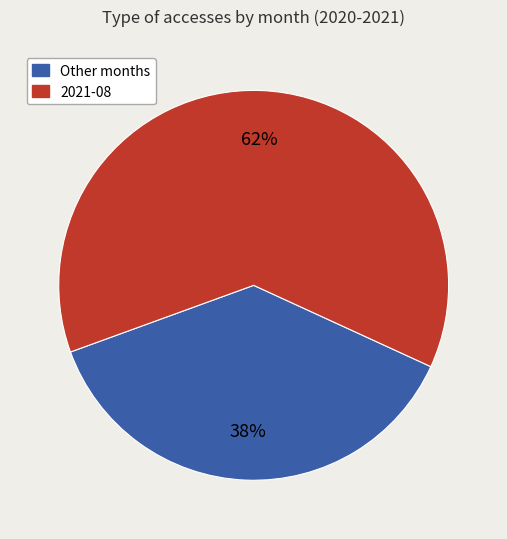

Is there any slice that represents more than half of the pie?

Yes